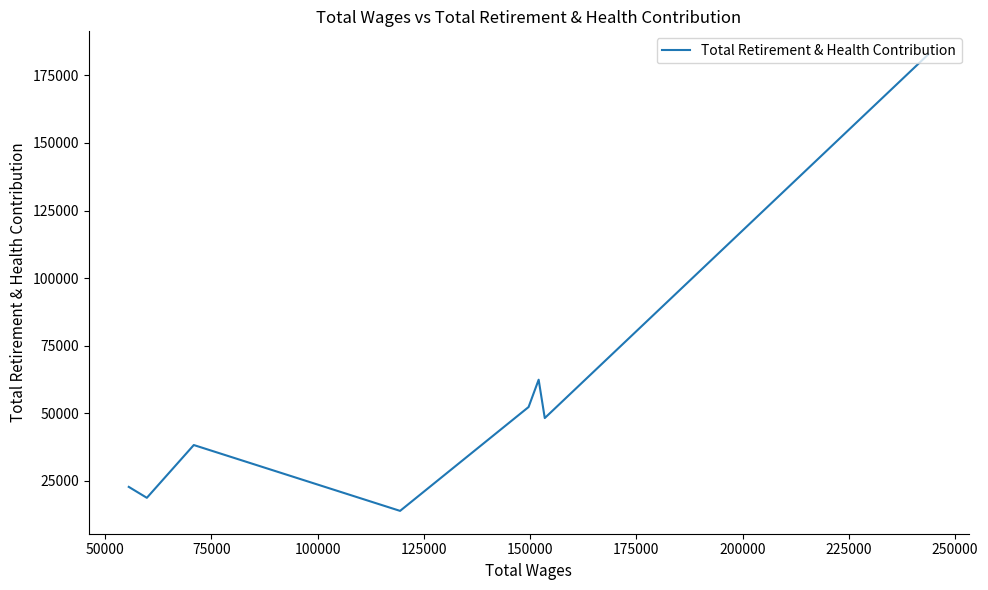

Does the chart display data point markers on the line(s)?

No